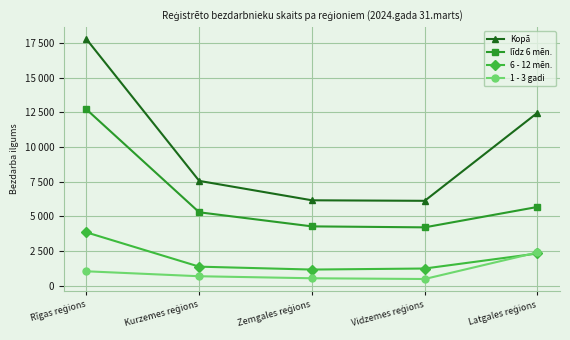

True or false: līdz 6 mēn. and 6 - 12 mēn. intersect in this chart.

False